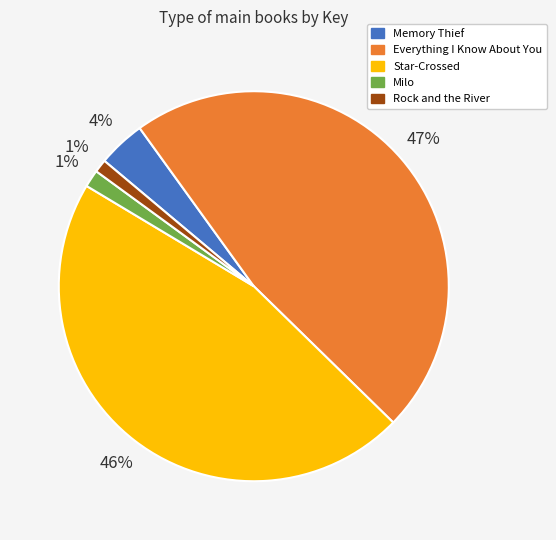

Which slice is the largest?

Everything I Know About You